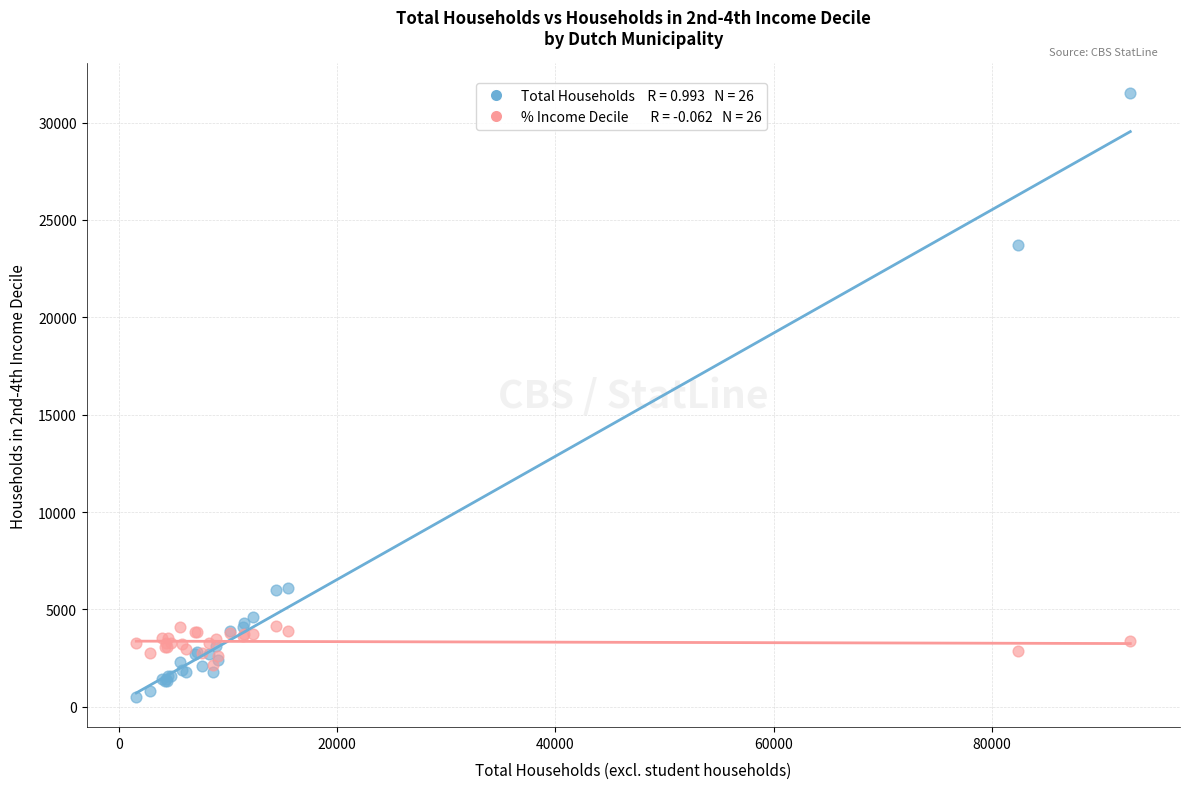

Across all series, what Y value is closest to 16000?

23700.0